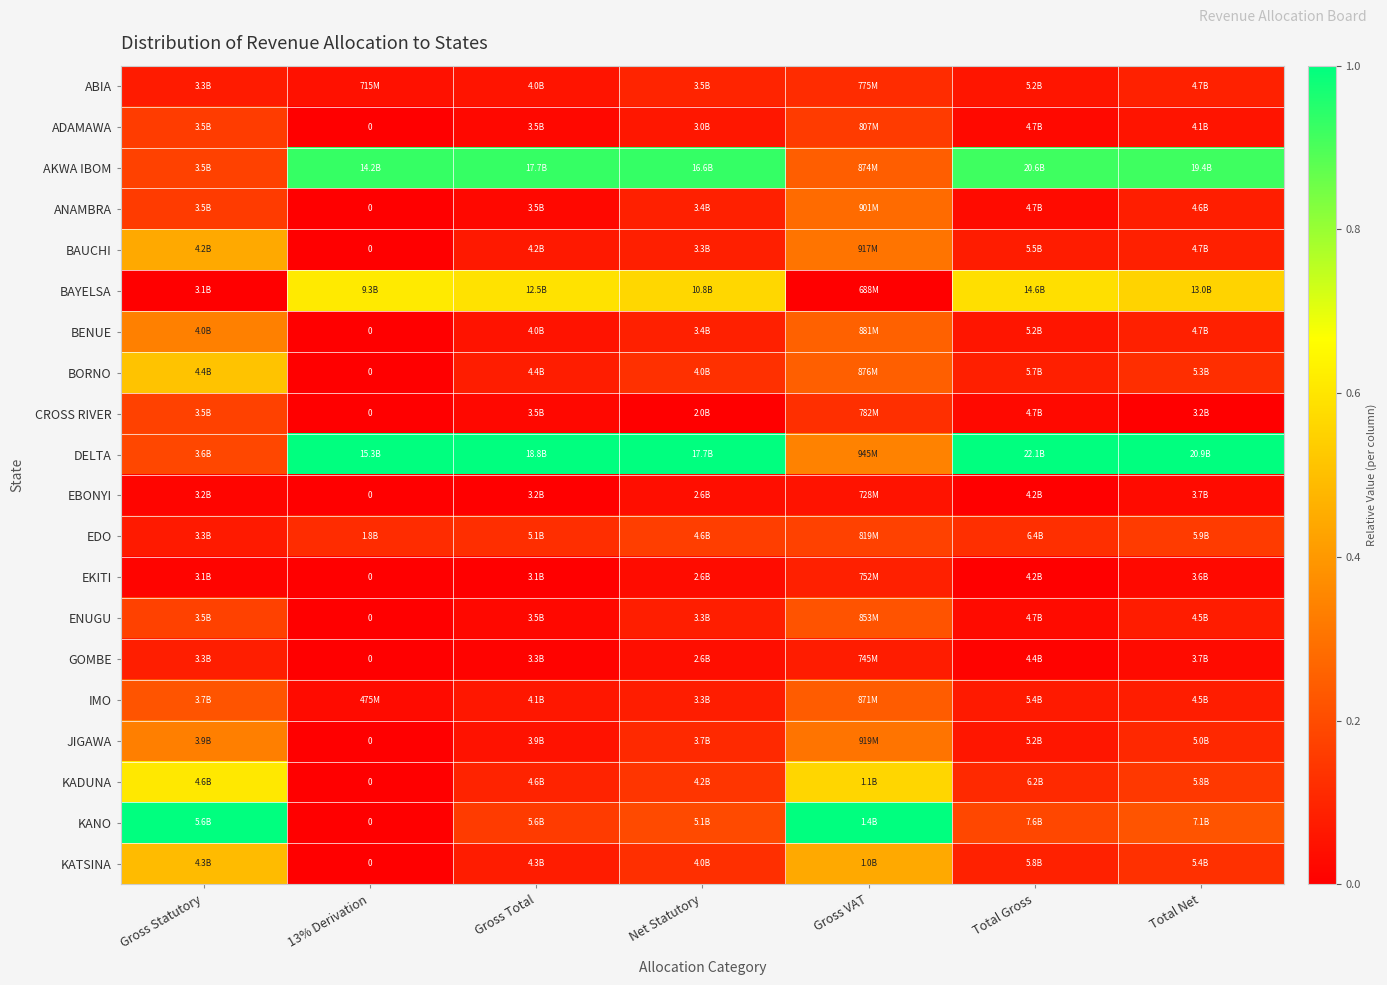

True or false: KADUNA has a value of 1.0 at Gross Statutory.

False